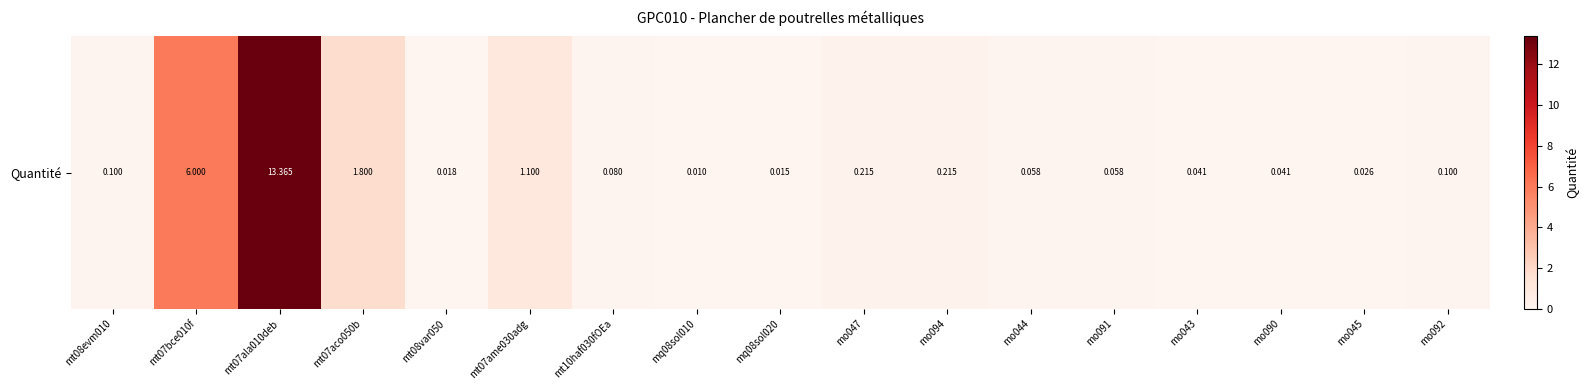

List the labels in order of value, largest first.

mt07ala010deb, mt07bce010f, mt07aco050b, mt07ame030adg, mo047, mo094, mt08evm010, mo092, mt10haf030fOEa, mo044, mo091, mo043, mo090, mo045, mt08var050, mq08sol020, mq08sol010